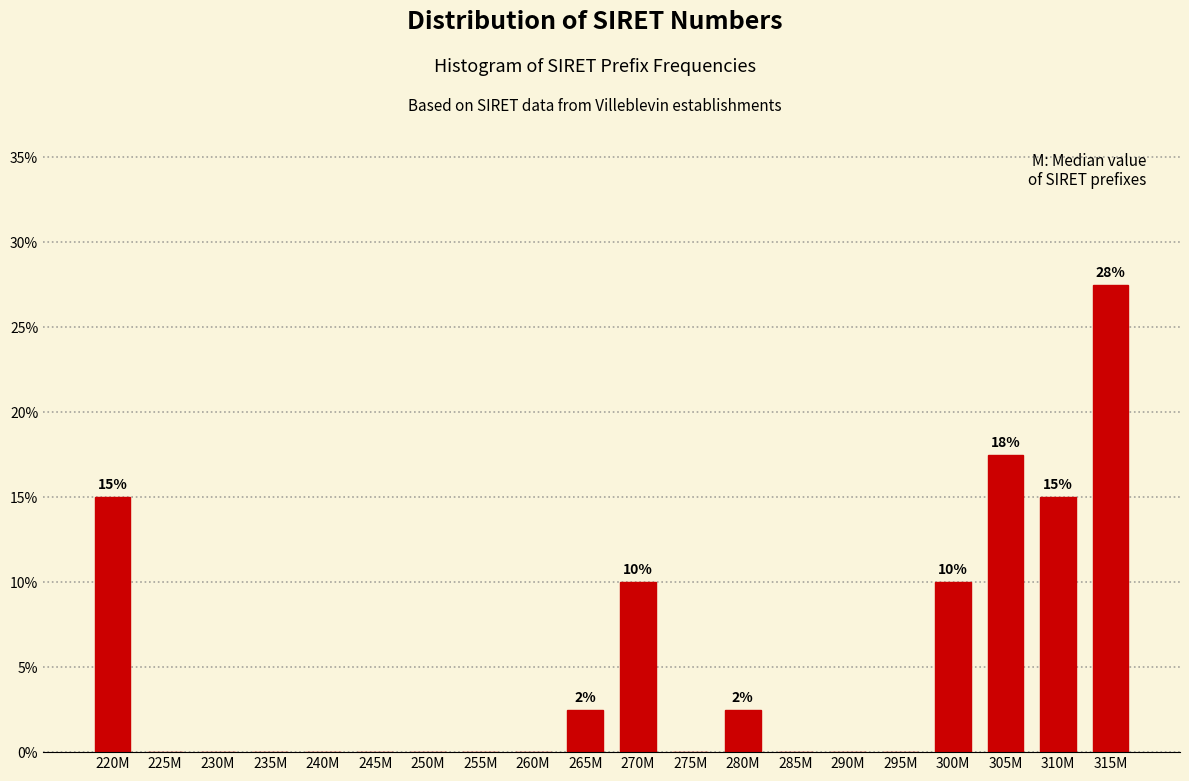

Reading left to right, list all the values displayed in this chart.

220M=15.0	225M=0.0	230M=0.0	235M=0.0	240M=0.0	245M=0.0	250M=0.0	255M=0.0	260M=0.0	265M=2.5	270M=10.0	275M=0.0	280M=2.5	285M=0.0	290M=0.0	295M=0.0	300M=10.0	305M=17.5	310M=15.0	315M=27.5